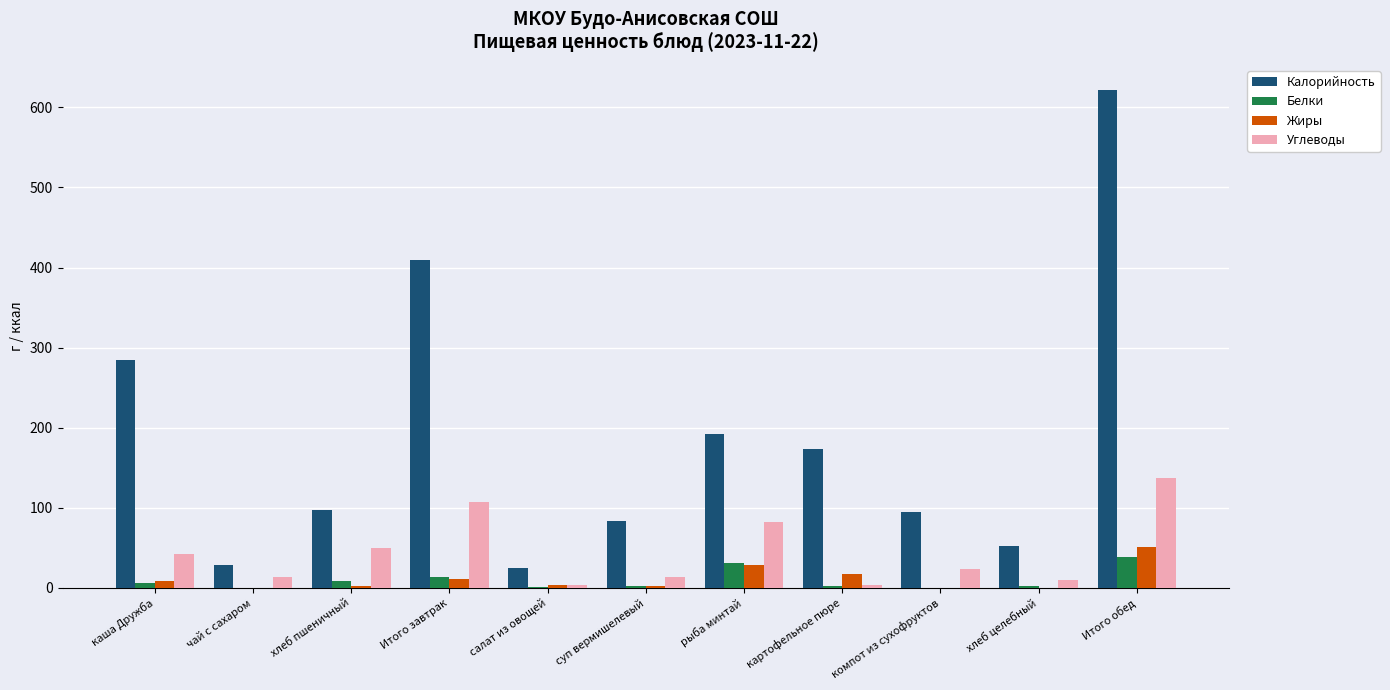

What is the total value across all series at салат из овощей?

32.2